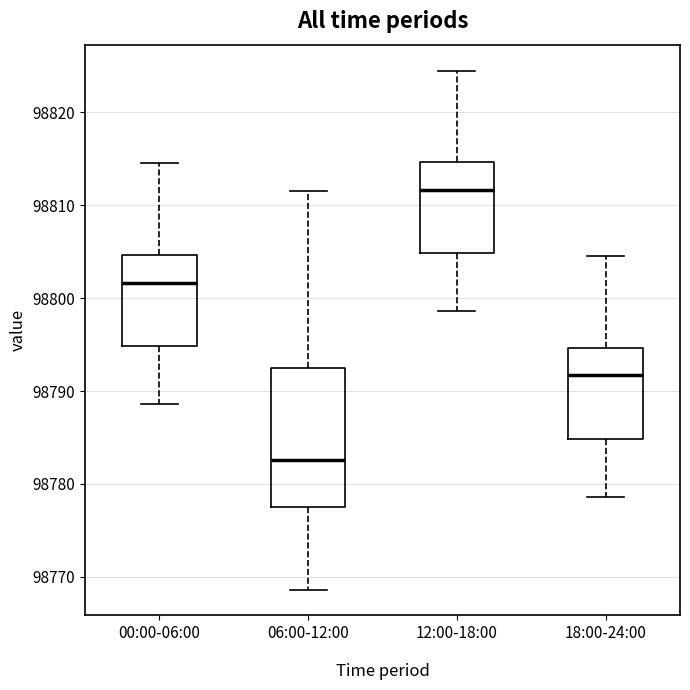

Reading left to right, transcribe this box plot: for each box, give where its median line is, the range the box spans, and where its two whiskers end, as read against the y-axis. The values are not printed on the chart, so give them approximately, as read against the axis.

00:00-06:00: median 98802, box 98795 to 98805, whiskers 98789 to 98815
06:00-12:00: median 98783, box 98777 to 98792, whiskers 98769 to 98812
12:00-18:00: median 98812, box 98805 to 98815, whiskers 98799 to 98825
18:00-24:00: median 98792, box 98785 to 98795, whiskers 98779 to 98805